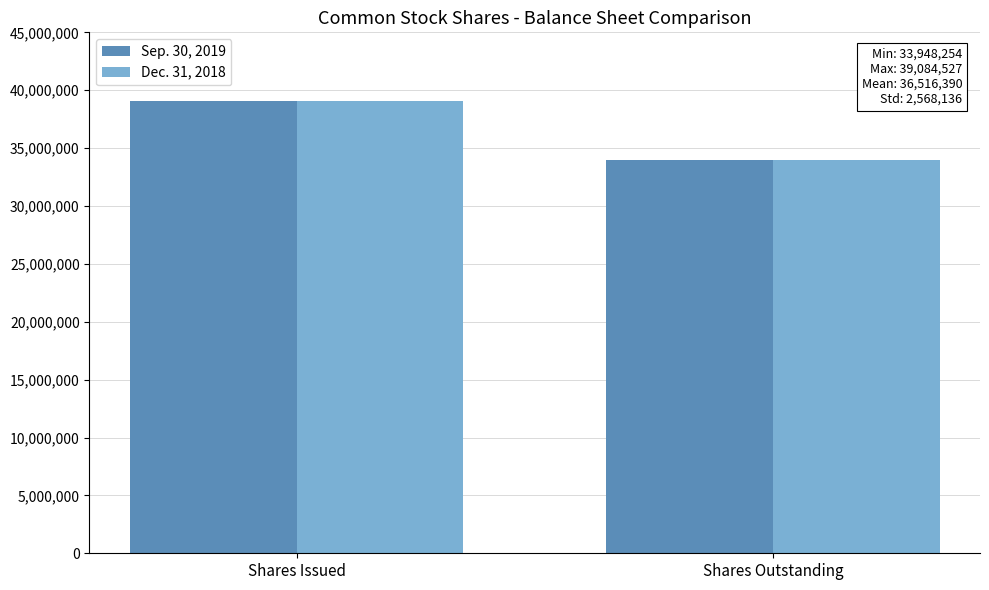

The value of Dec. 31, 2018 at Shares Outstanding is 33948254. True or false?

True